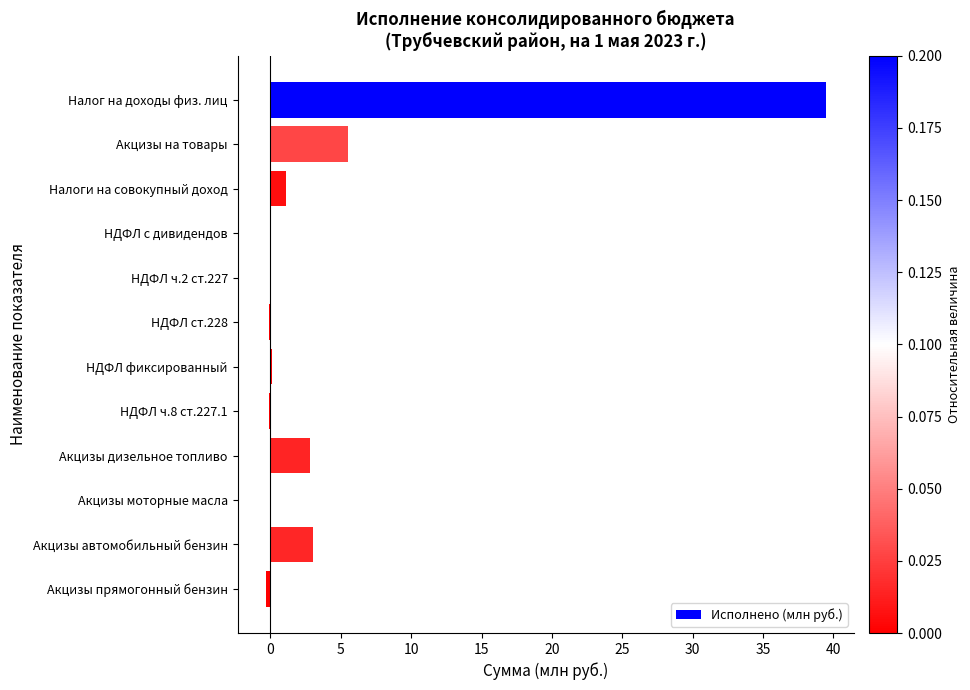

What is the maximum value shown in the chart?

39.5